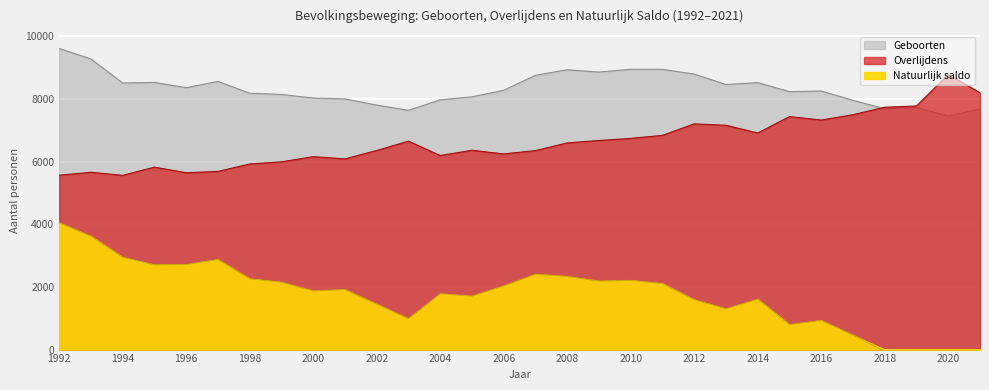

How many values in the Geboorten series are below 8277?

15